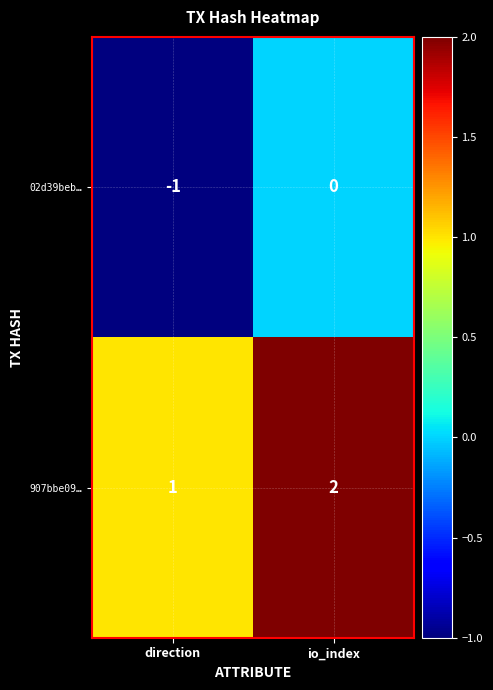

What is the total value across all series at io_index?

2